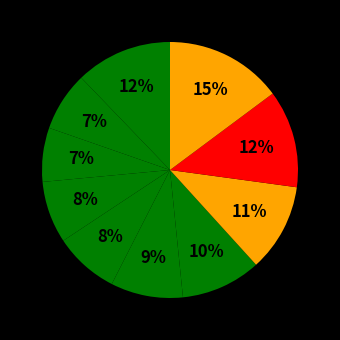

How many slices are in this pie chart?

10